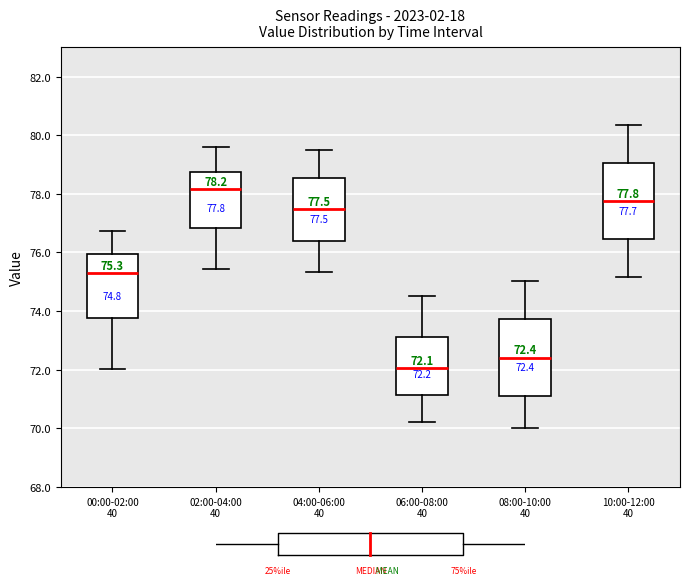

Which box's median line is the highest?

02:00-04:00 40